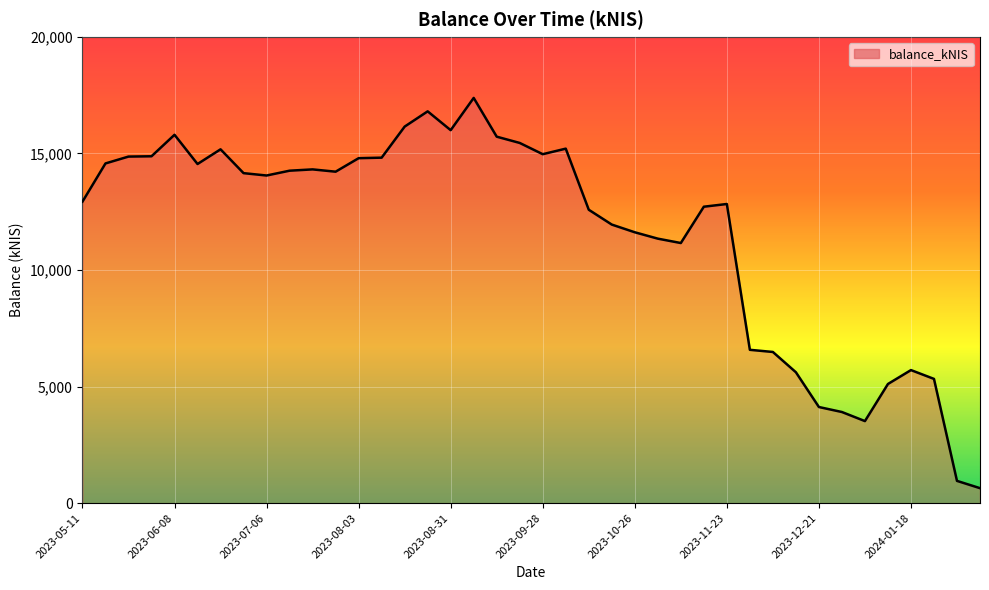

What is the difference between the maximum and minimum values?

16740.7